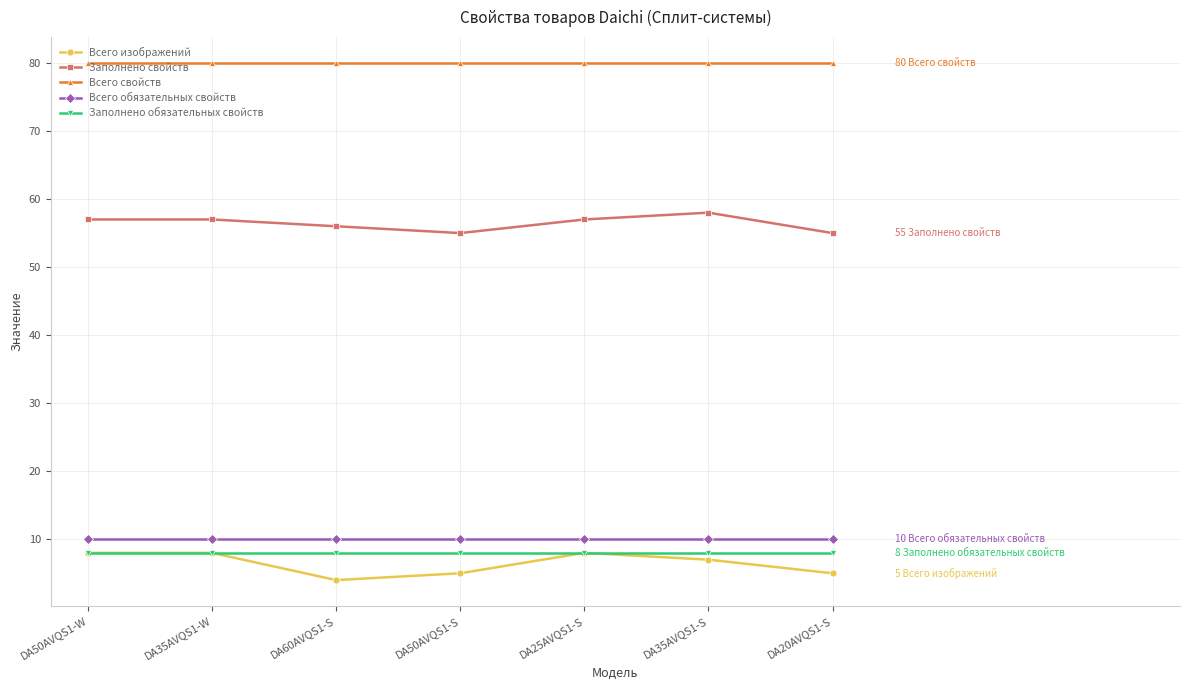

Reading left to right, list all the values displayed in this chart.

Всего изображений: DA50AVQS1-W=8	DA35AVQS1-W=8	DA60AVQS1-S=4	DA50AVQS1-S=5	DA25AVQS1-S=8	DA35AVQS1-S=7	DA20AVQS1-S=5
Заполнено свойств: DA50AVQS1-W=57	DA35AVQS1-W=57	DA60AVQS1-S=56	DA50AVQS1-S=55	DA25AVQS1-S=57	DA35AVQS1-S=58	DA20AVQS1-S=55
Всего свойств: DA50AVQS1-W=80	DA35AVQS1-W=80	DA60AVQS1-S=80	DA50AVQS1-S=80	DA25AVQS1-S=80	DA35AVQS1-S=80	DA20AVQS1-S=80
Всего обязательных свойств: DA50AVQS1-W=10	DA35AVQS1-W=10	DA60AVQS1-S=10	DA50AVQS1-S=10	DA25AVQS1-S=10	DA35AVQS1-S=10	DA20AVQS1-S=10
Заполнено обязательных свойств: DA50AVQS1-W=8	DA35AVQS1-W=8	DA60AVQS1-S=8	DA50AVQS1-S=8	DA25AVQS1-S=8	DA35AVQS1-S=8	DA20AVQS1-S=8